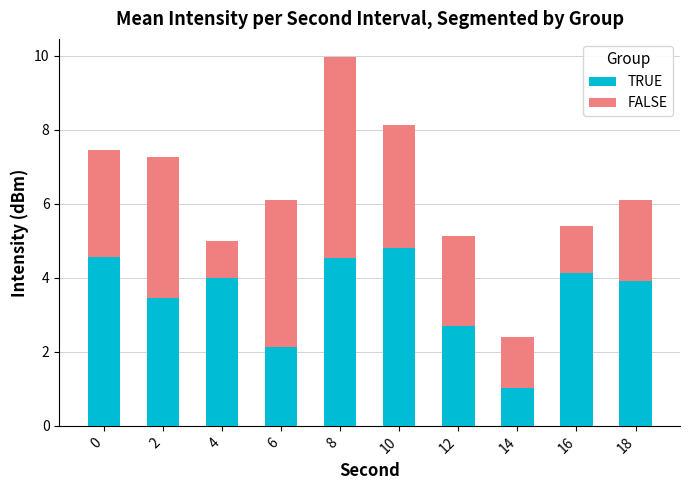

What is the highest value of the TRUE series?

4.8